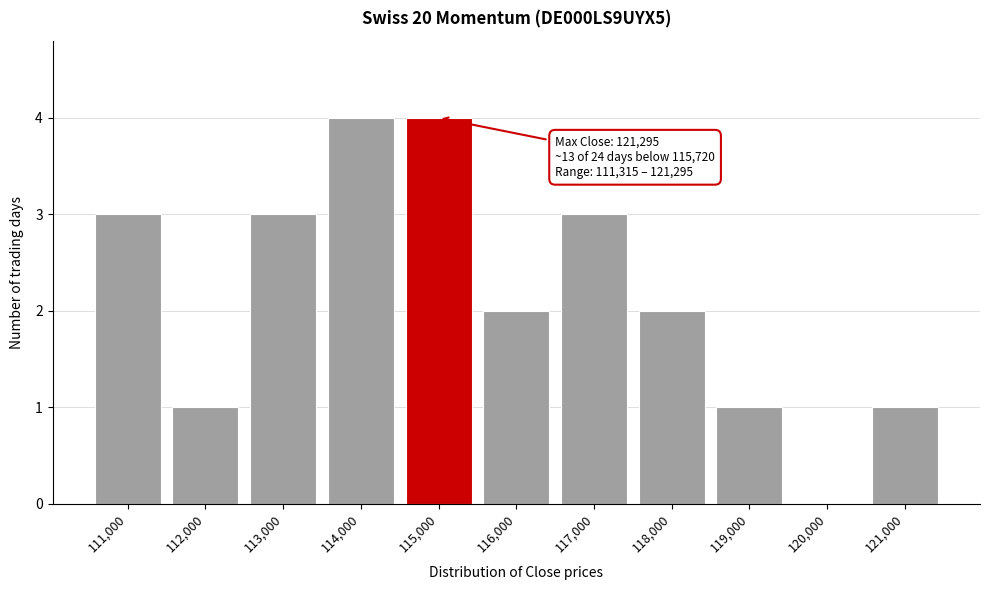

Reading left to right, transcribe all the data shown in this chart.

111,000=3	112,000=1	113,000=3	114,000=4	115,000=4	116,000=2	117,000=3	118,000=2	119,000=1	120,000=0	121,000=1